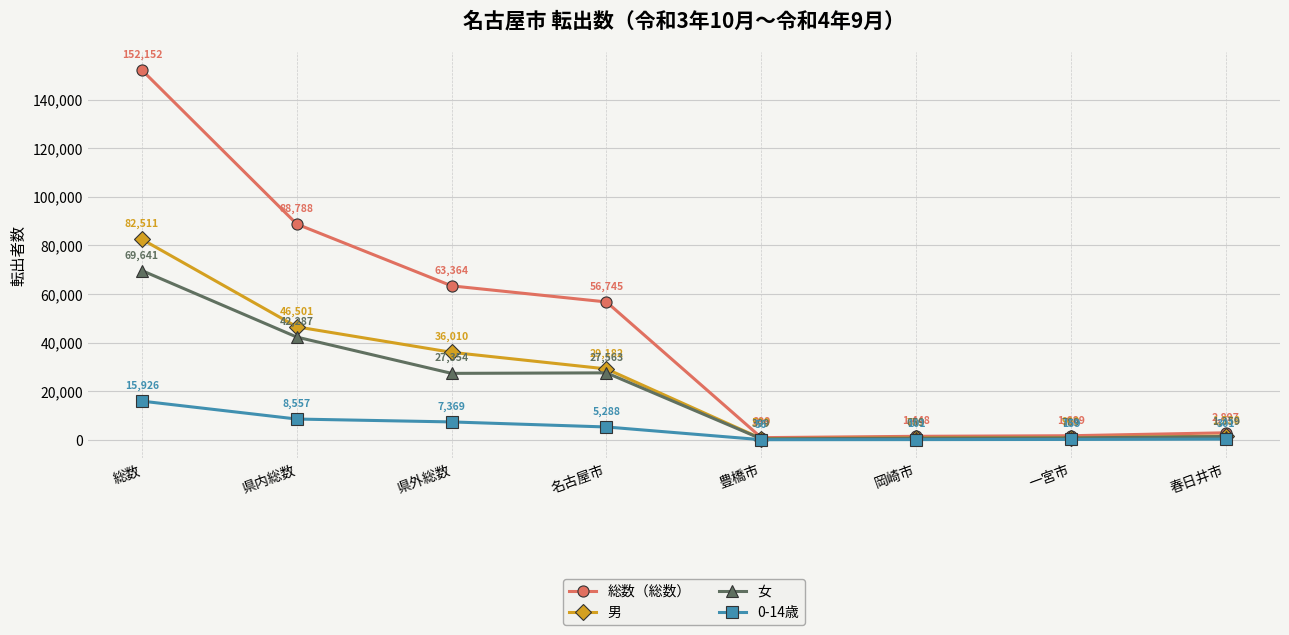

What position from the right is 県外総数?

6